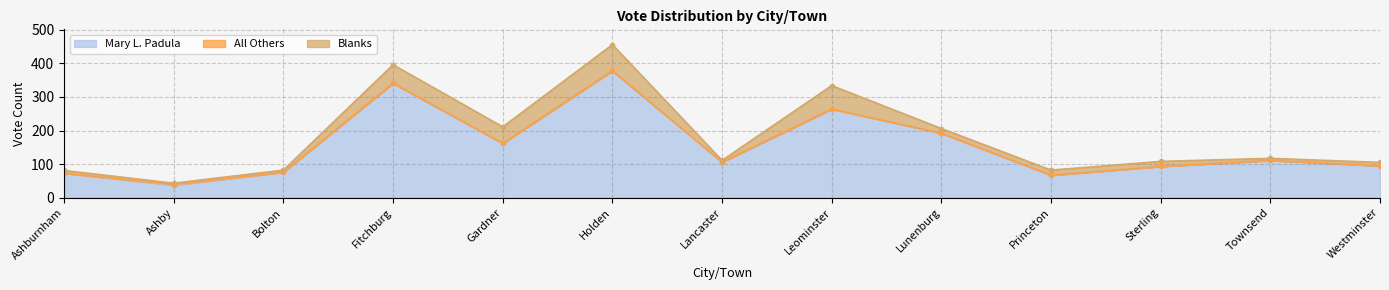

What is the label of the 3rd point from the right?

Sterling